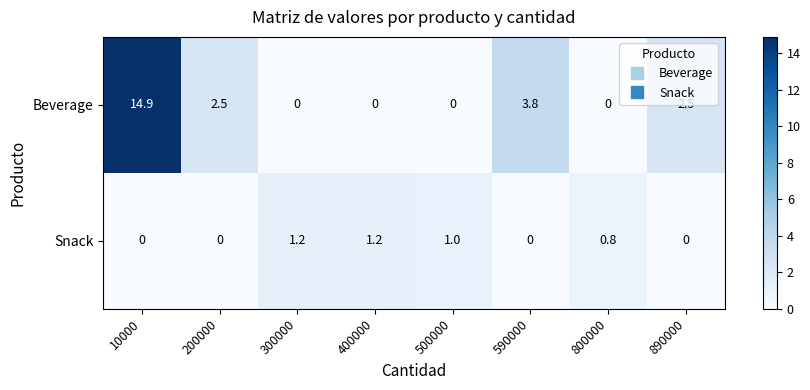

What is the sum of the Beverage values at 890000 and 500000?

2.5